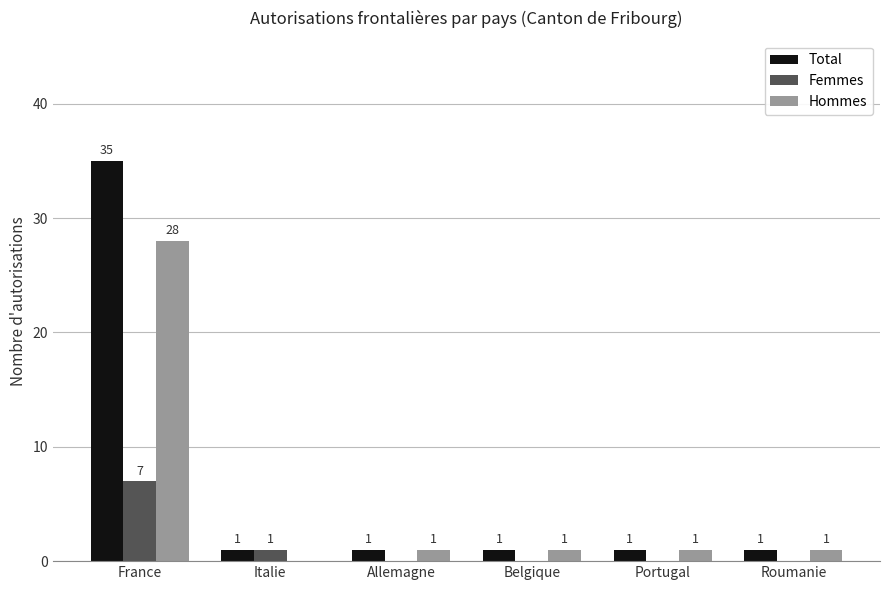

Reading left to right, list all the values displayed in this chart.

Total: France=35	Italie=1	Allemagne=1	Belgique=1	Portugal=1	Roumanie=1
Femmes: France=7	Italie=1	Allemagne=0	Belgique=0	Portugal=0	Roumanie=0
Hommes: France=28	Italie=0	Allemagne=1	Belgique=1	Portugal=1	Roumanie=1